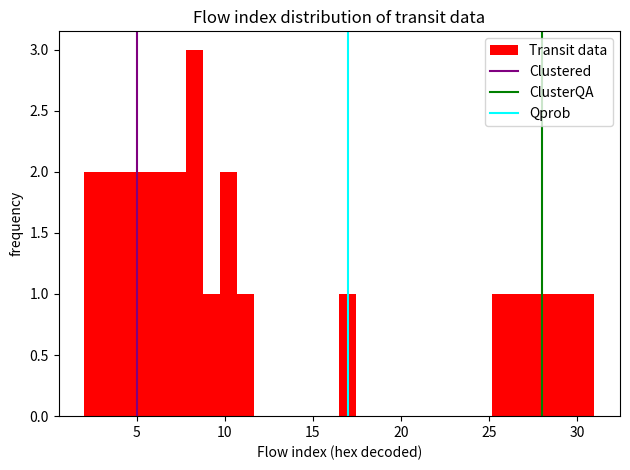

Around what value on the x-axis is the tallest bar? Give the approximate position of its centre, as read against the axis.

8.5